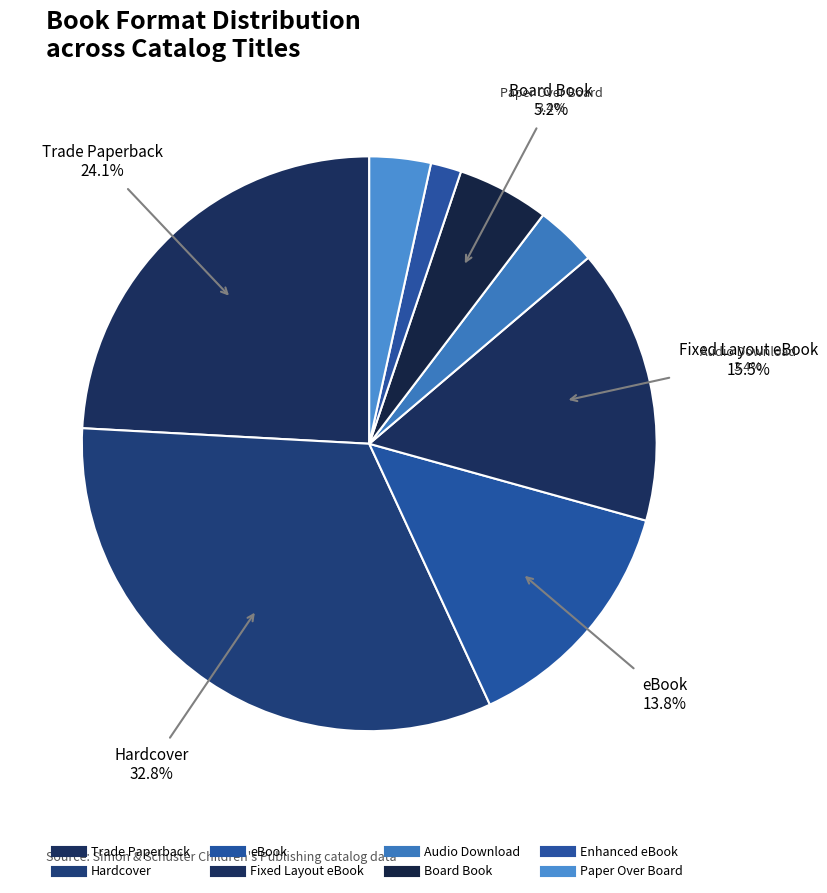

Is there any slice that represents more than half of the pie?

No